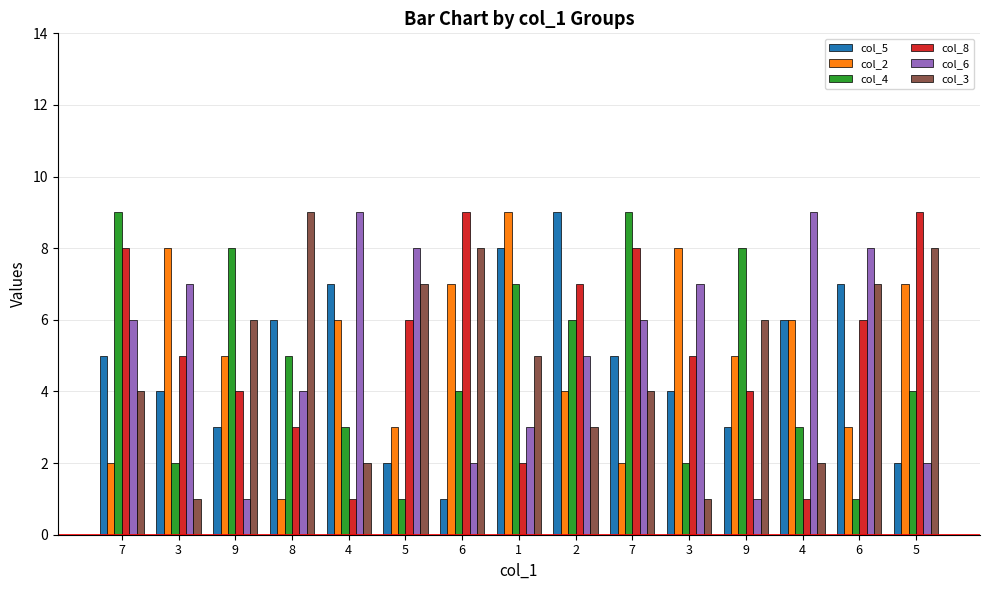

What is the difference between the maximum and second lowest values in the col_8 series?

8